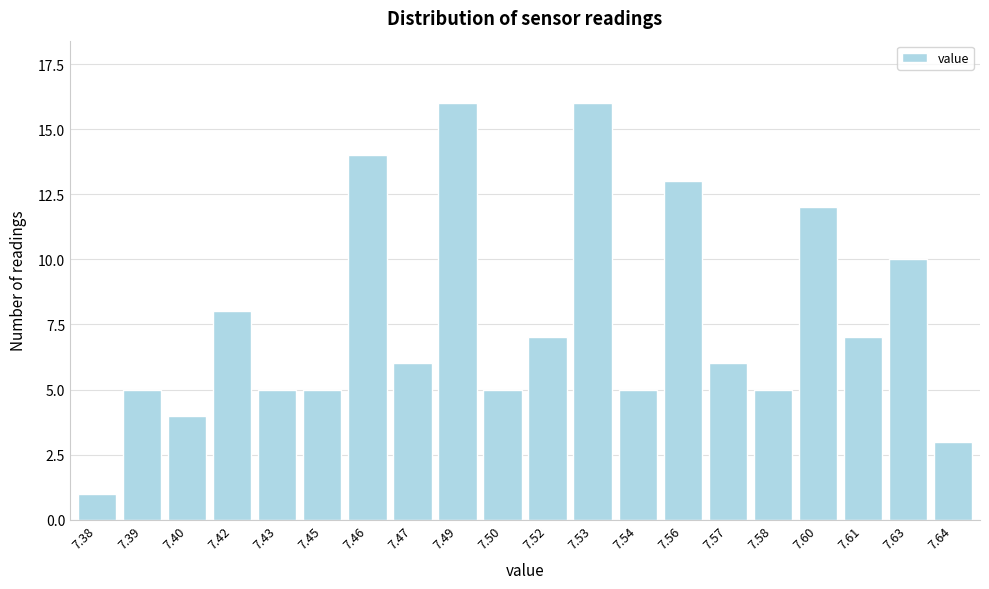

Reading left to right, transcribe all the data shown in this chart.

1	5	4	8	5	5	14	6	16	5	7	16	5	13	6	5	12	7	10	3